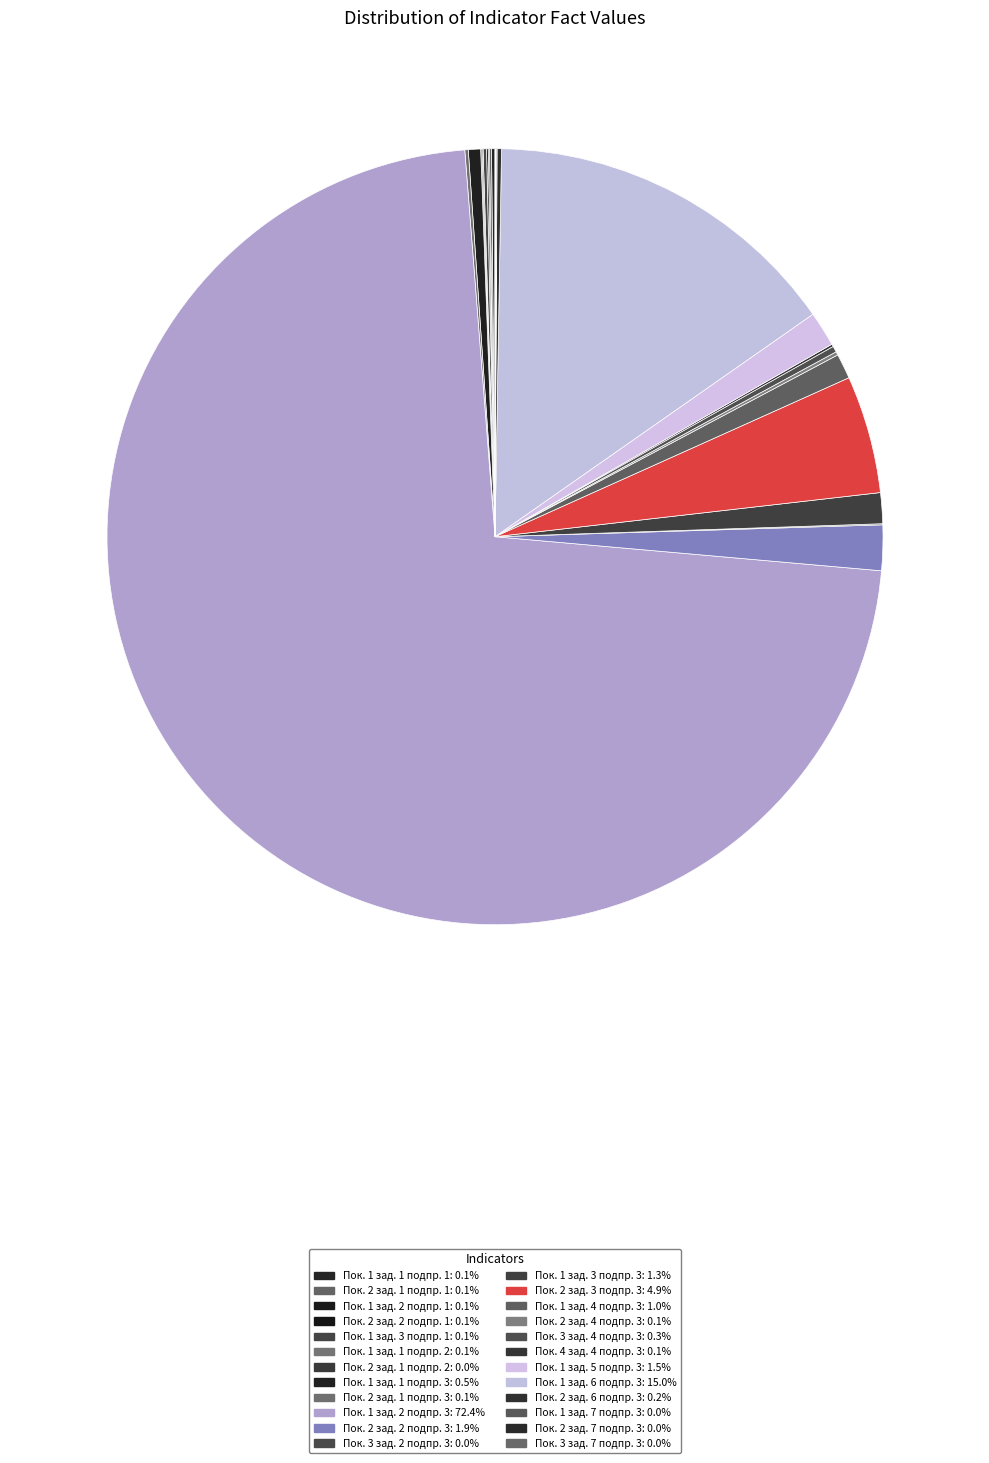

To the nearest percent, what is the average slice percentage?

4%